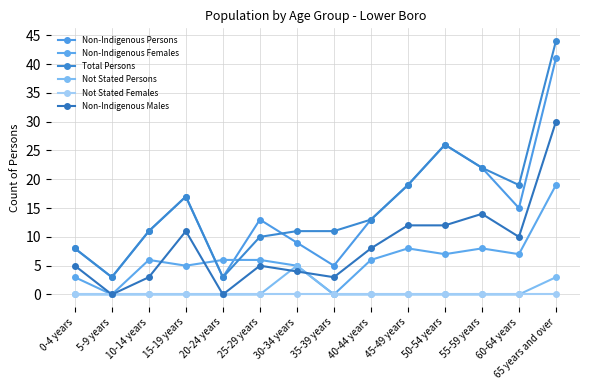

How many series are shown in this chart?

6